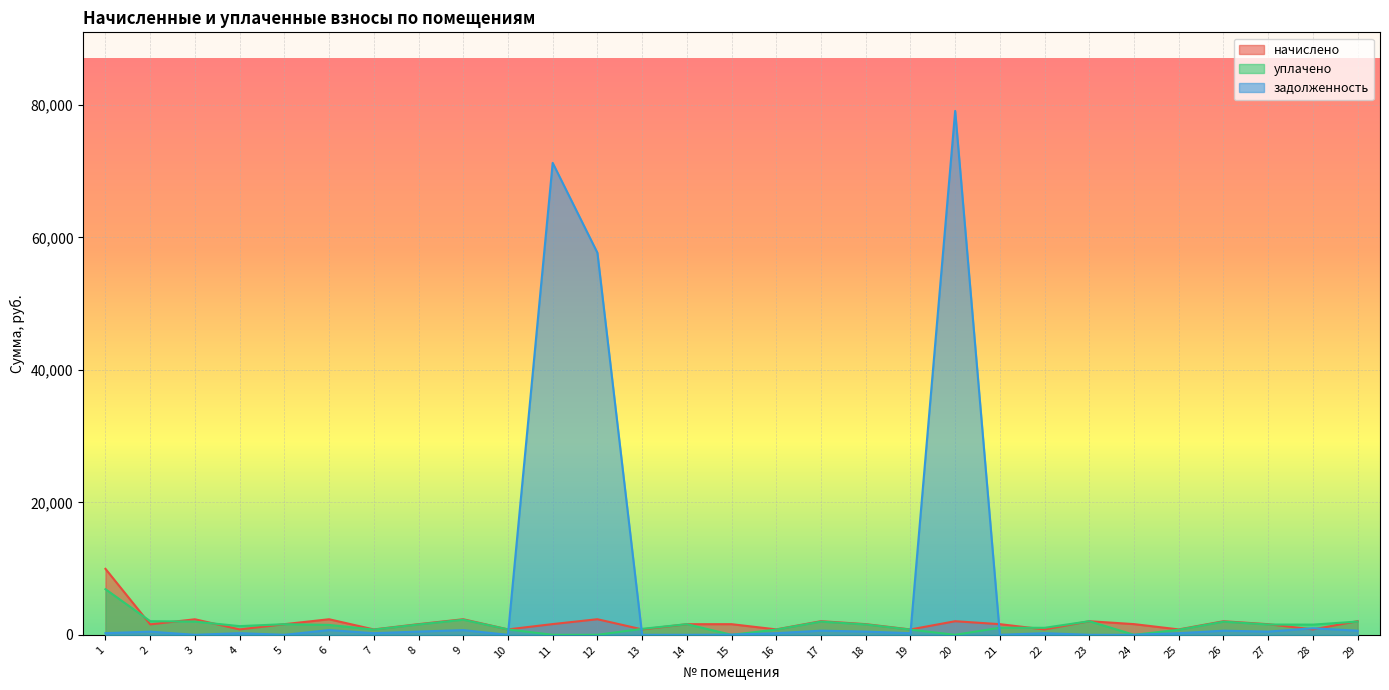

Rank the categories by начислено value from lowest to highest.

19, 7, 22, 25, 28, 4, 10, 13, 16, 2, 14, 27, 5, 15, 21, 8, 18, 24, 11, 26, 20, 23, 17, 29, 3, 6, 9, 12, 1